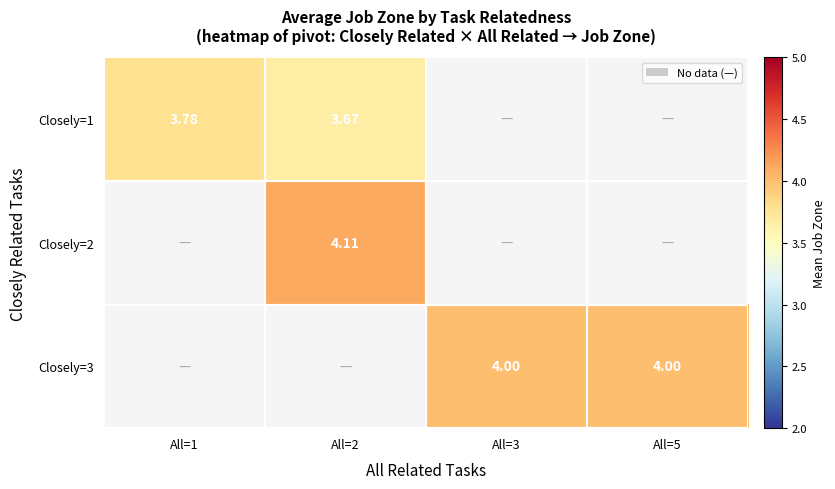

Is the value of Closely=2 at All=2 greater than the value of Closely=1 at All=1?

Yes